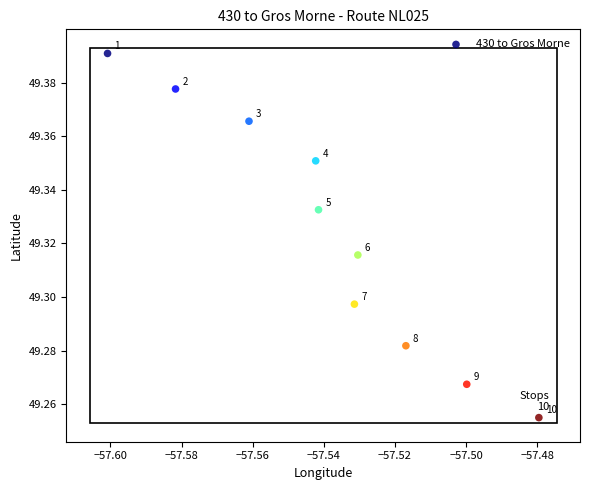

What is the average X value?

-57.5